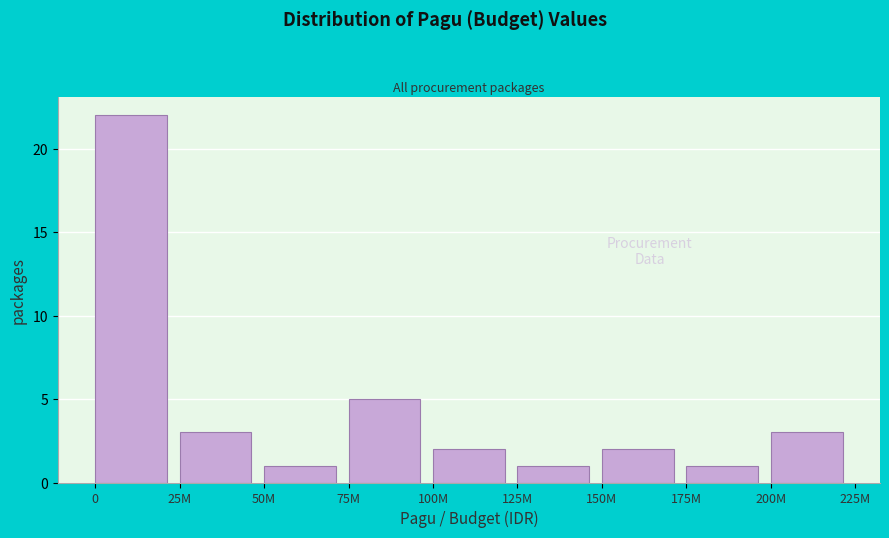

Reading right to left, list all the values displayed in this chart.

3	1	2	1	2	5	1	3	22